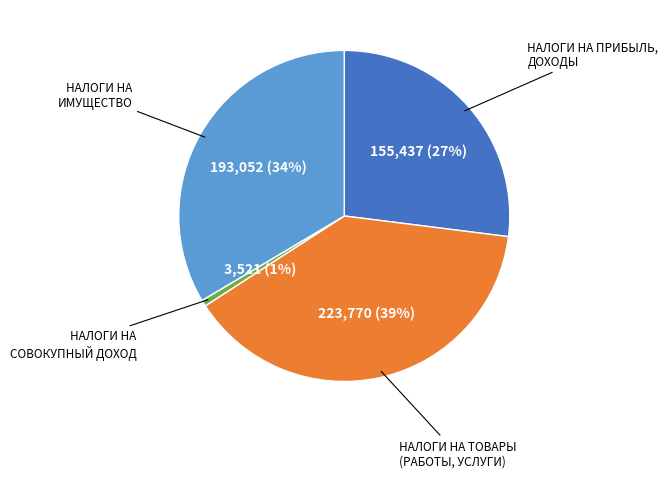

Count the number of slices in the pie.

4